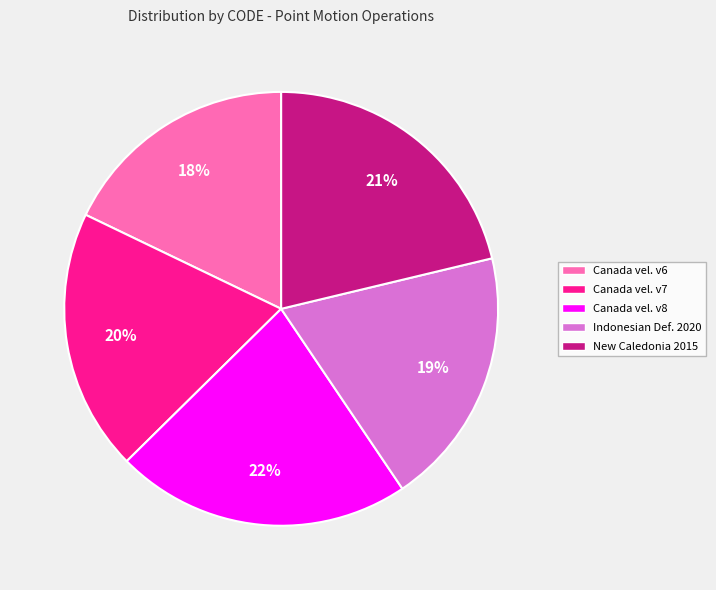

Does New Caledonia 2015 represent more than half of the total?

No